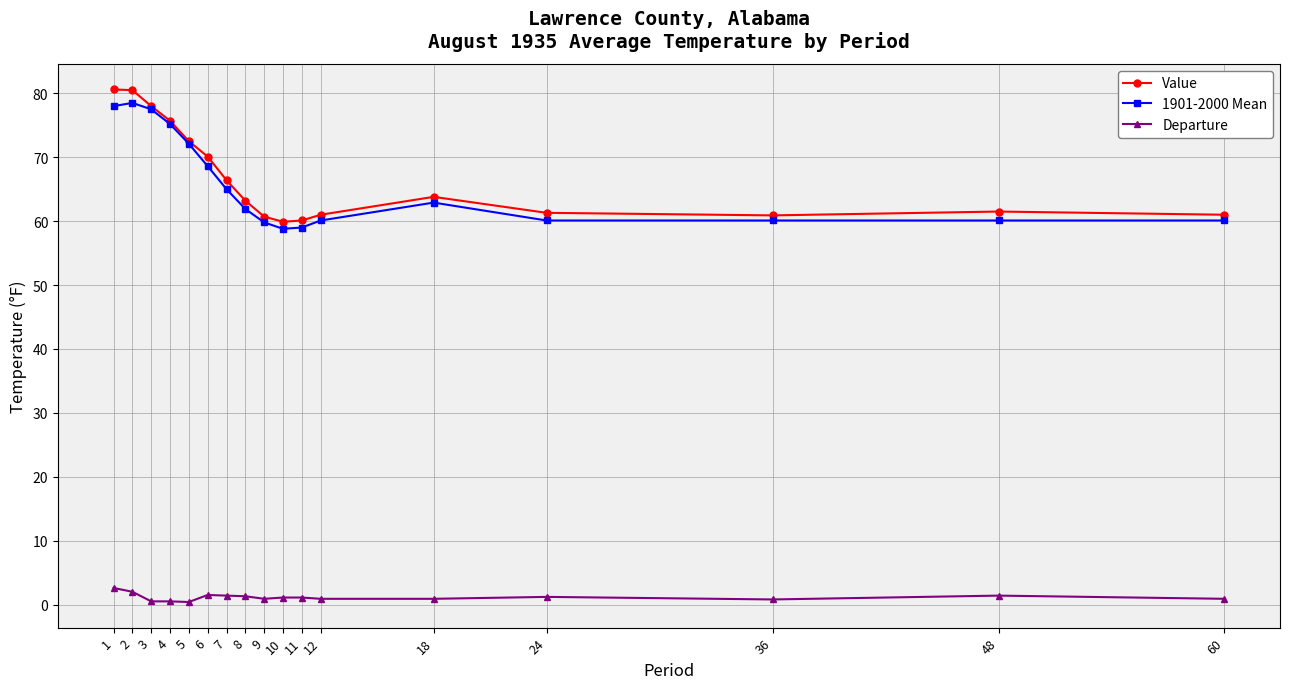

At how many categories does at least one series exceed 22?

17